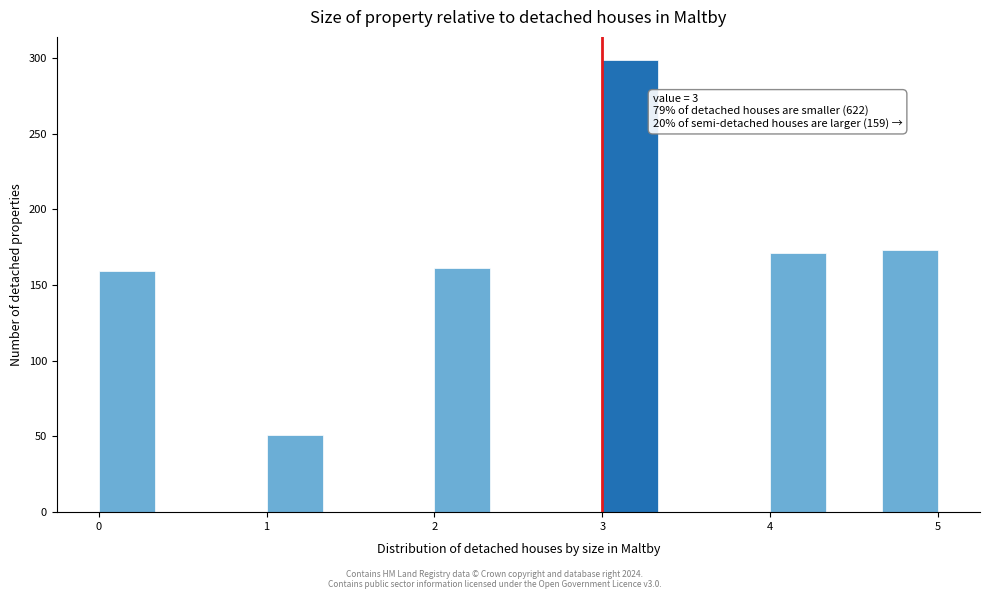

Around what value on the x-axis is the tallest bar? Give the approximate position of its centre, as read against the axis.

3.2